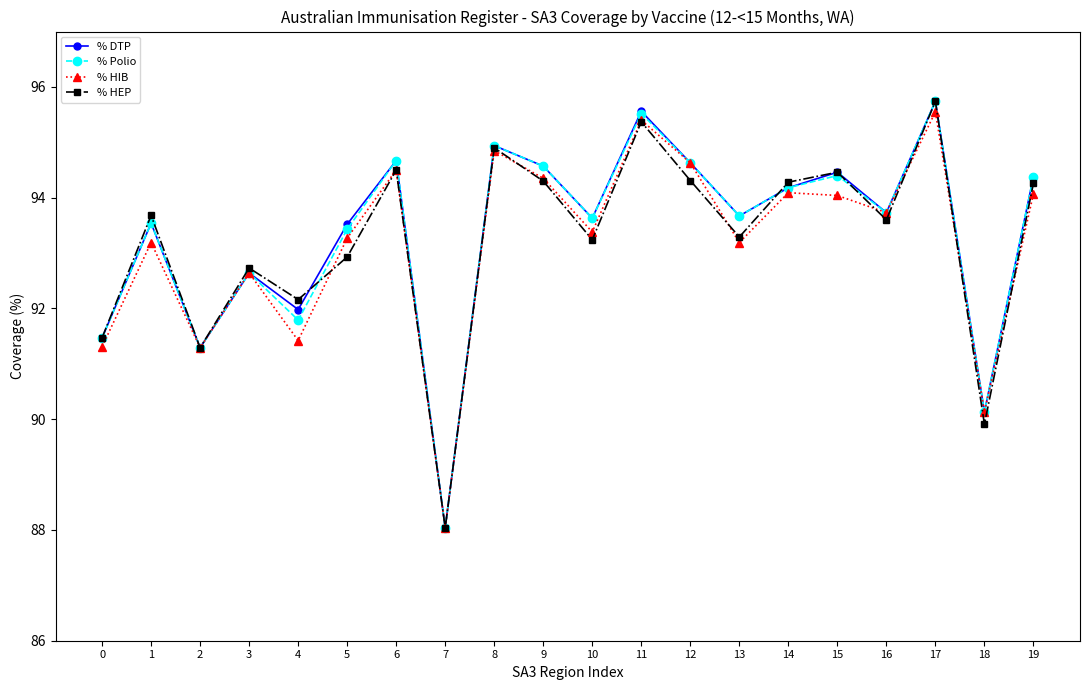

What is the difference between the % HEP values at 15 and 4?

2.3